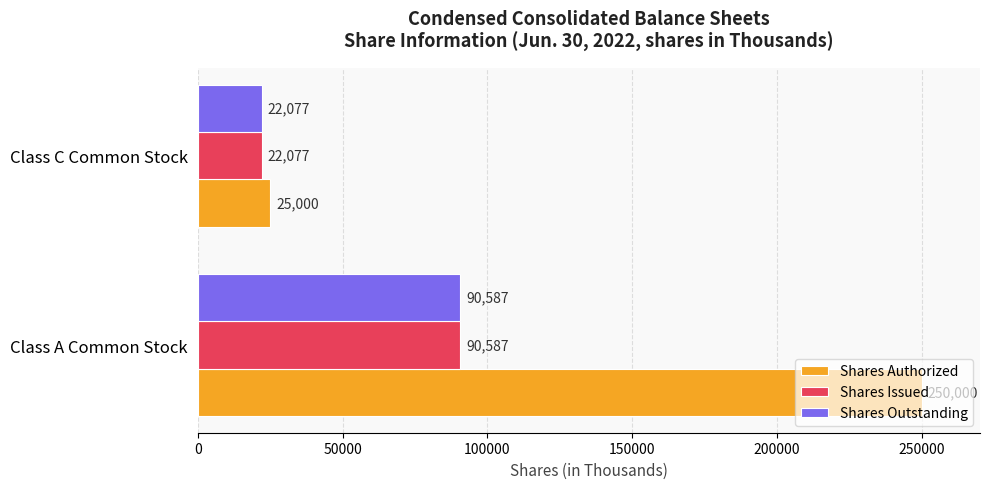

What is the difference between the highest and lowest values at Class C Common Stock?

2923